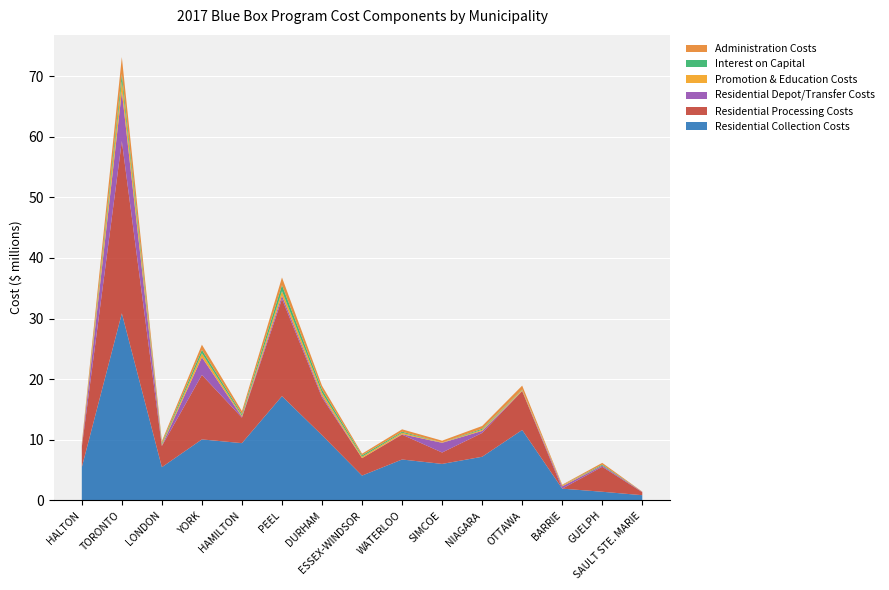

Reading left to right, extract all data points from this chart.

Residential Collection Costs: 5471170.4	30866554.8	5489717.6	10069438.5	9453762.9	17206710.4	10767072.6	4101330.9	6756338.6	6026383.8	7205886.6	11625496.7	1948403.7	1434487.3	867115.6
Residential Processing Costs: 3323263.5	28412116.8	3486474.7	10636628.9	4209531.5	16030729.4	6211273.8	2876355.4	4104685.3	1881369.1	3931601.8	6425740.4	0.0	4118538.5	487752.5
Residential Depot/Transfer Costs: 169290.7	8163882.3	90720.3	2905238.9	129482.5	543471.3	312243.6	10164.0	66438.9	1604119.4	328794.8	19127.6	384307.6	193586.0	52988.6
Promotion & Education Costs: 138300.3	1749288.4	179469.3	674723.8	184307.5	753149.0	479032.9	223748.0	230288.1	49674.7	185866.8	168614.2	161962.2	15375.9	911.4
Interest on Capital: 17844.5	1182879.7	220124.3	561118.1	268613.6	982728.0	527474.7	234573.6	181254.1	4764.0	174996.9	65840.4	12999.8	142103.9	0.0
Administration Costs: 321270.2	2762356.7	314491.8	845355.6	477985.6	1267233.8	628287.3	264516.2	392134.9	293255.0	454156.5	634069.3	88559.6	295204.6	43324.0